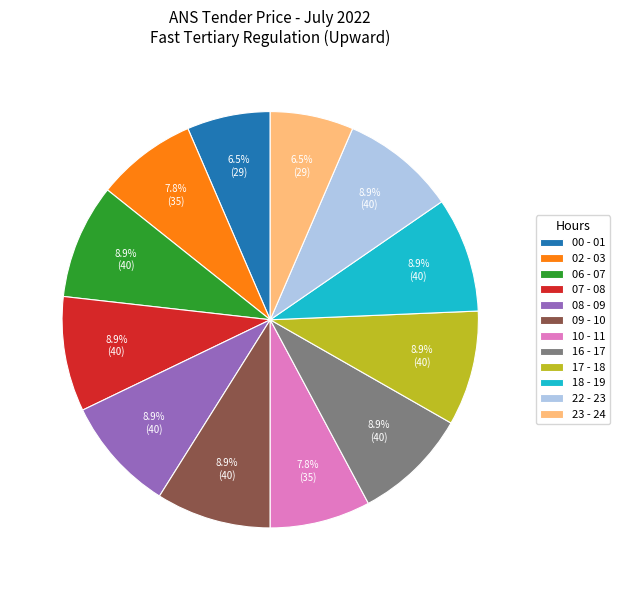

Does 17 - 18 represent more than half of the total?

No